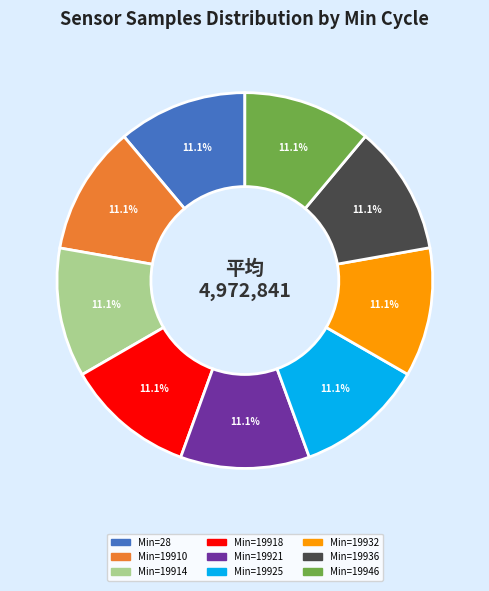

Does any single category account for the majority?

No